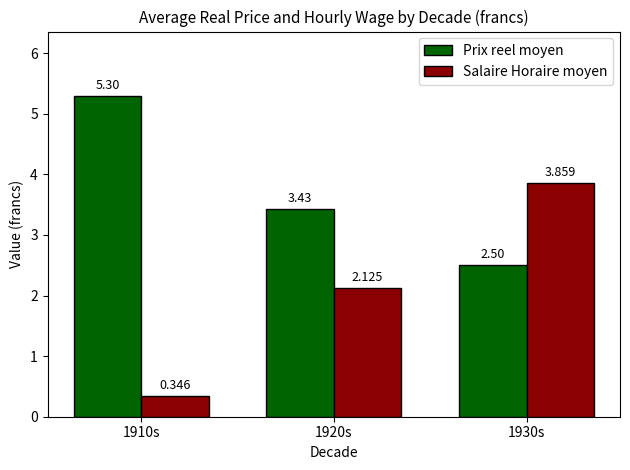

Between 1920s and 1930s, which series saw the biggest shift?

Salaire Horaire moyen